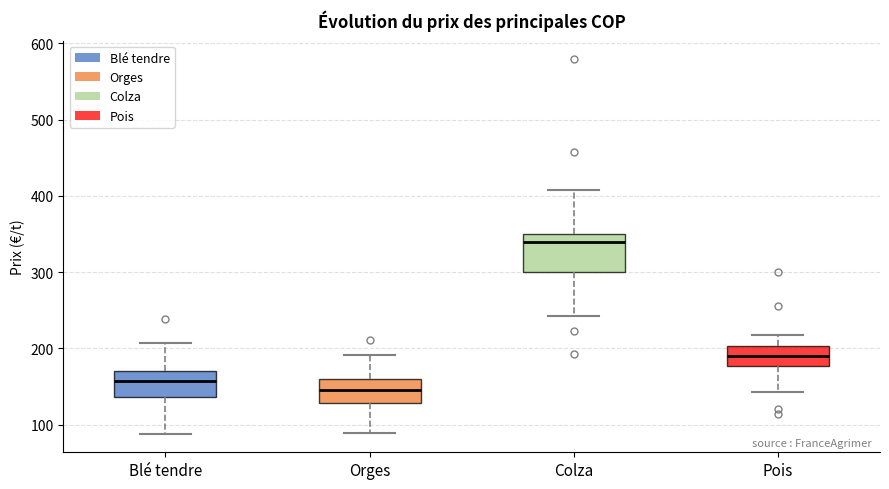

Reading left to right, transcribe this box plot: for each box, give where its median line is, the range the box spans, and where its two whiskers end, as read against the y-axis. The values are not printed on the chart, so give them approximately, as read against the axis.

Blé tendre: median 160, box 140 to 170, whiskers 90 to 210
Orges: median 150, box 130 to 160, whiskers 90 to 190
Colza: median 340, box 300 to 350, whiskers 240 to 410
Pois: median 190, box 180 to 200, whiskers 140 to 220